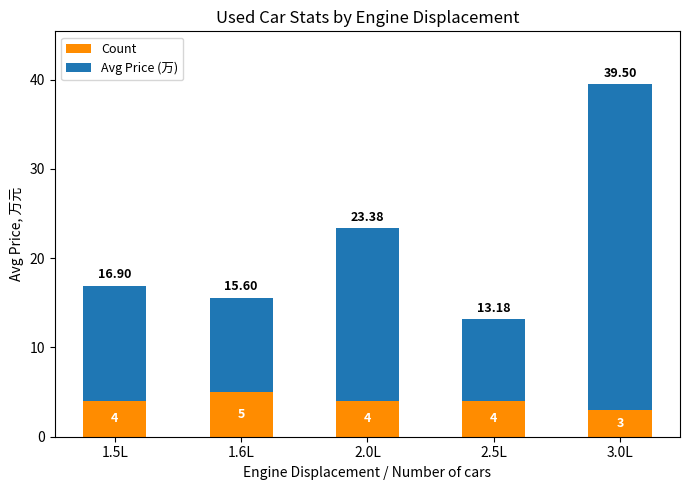

What are all the series names shown in the legend?

Count, Avg Price (万)